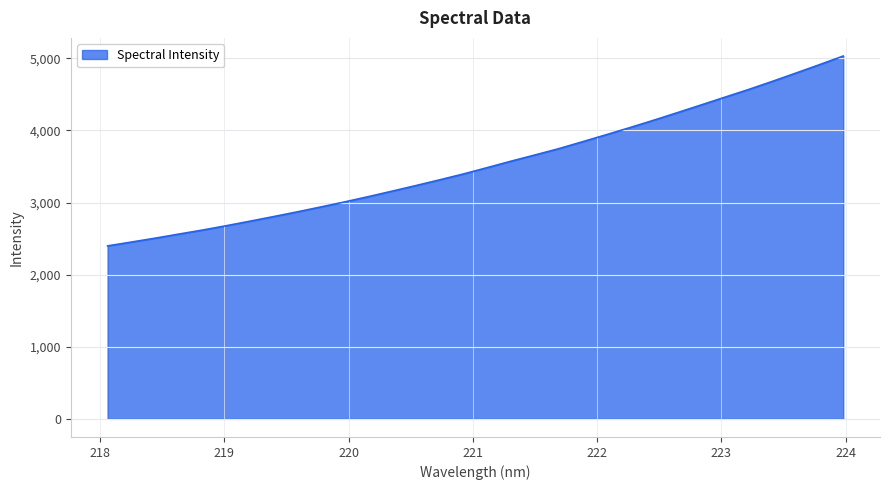

What is the smallest value displayed?

2398.7